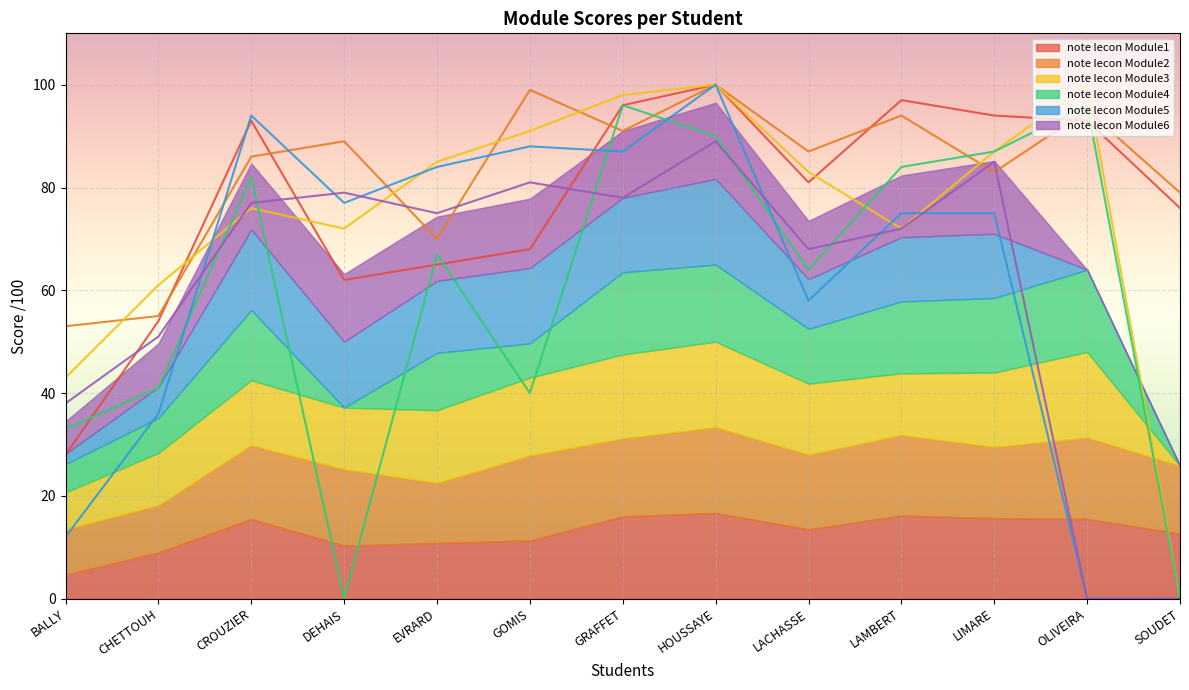

How many values in note lecon Module4 are above zero?

11